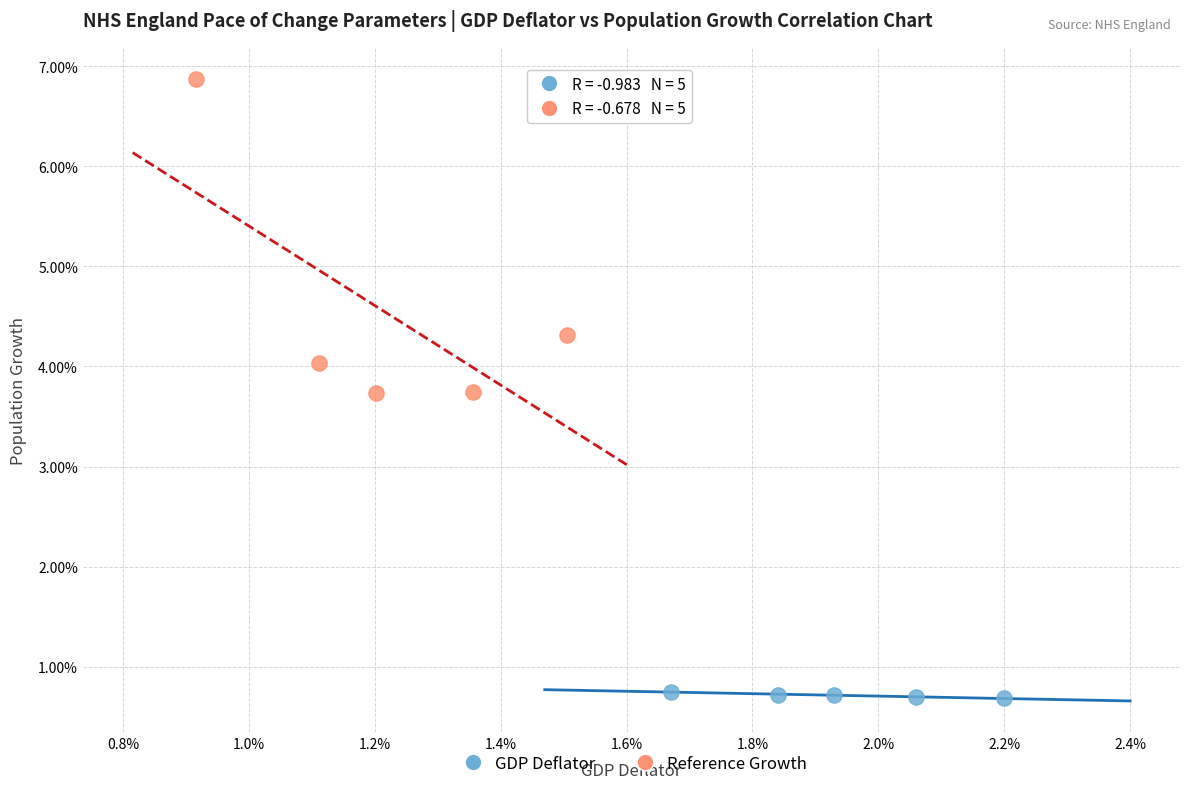

Which series contains the lowest Y value?

GDP Deflator